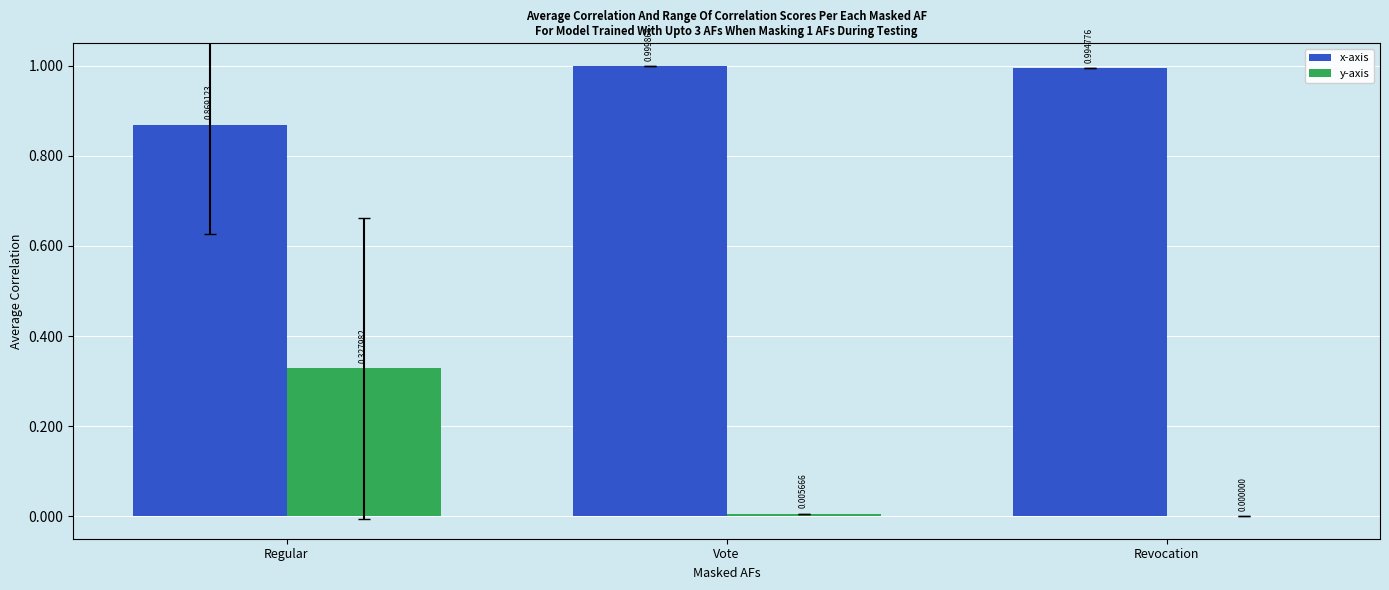

Count the number of data series in this chart.

2